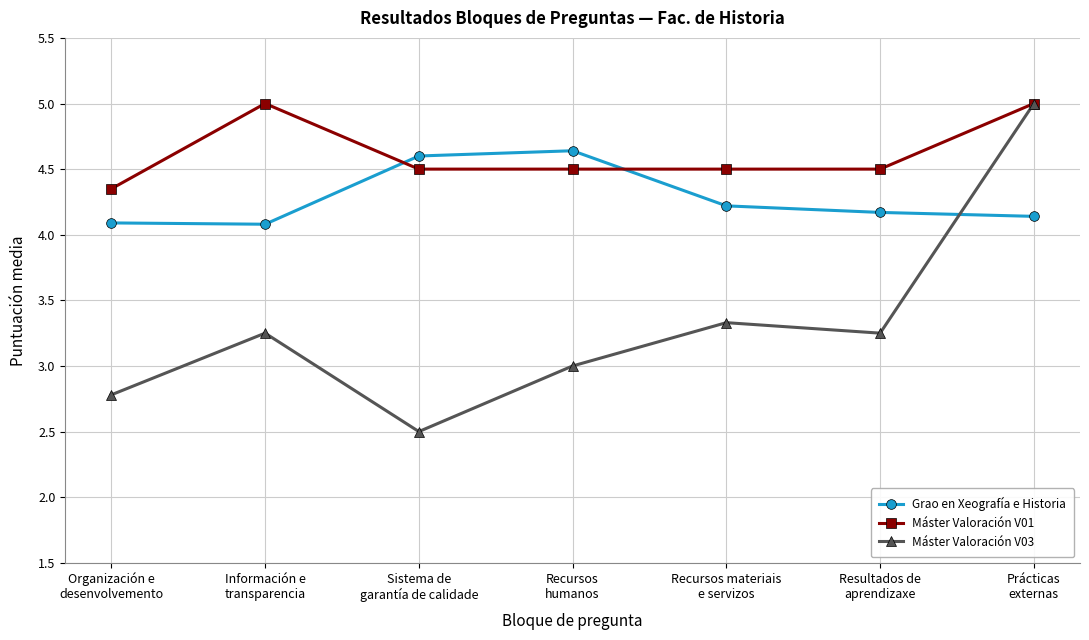

How many categories are shown in the chart?

7